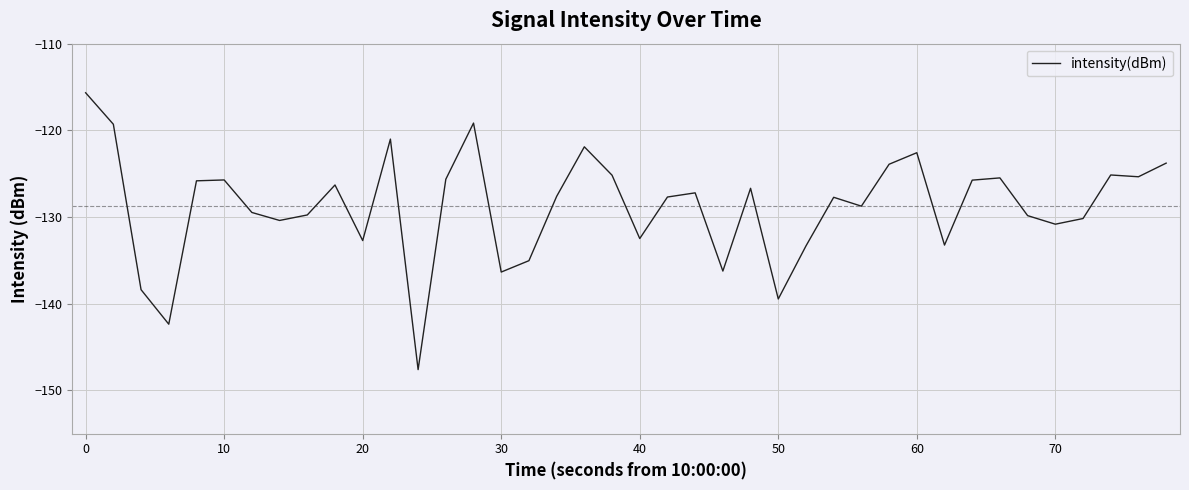

What is the minimum value shown in the chart?

-147.6